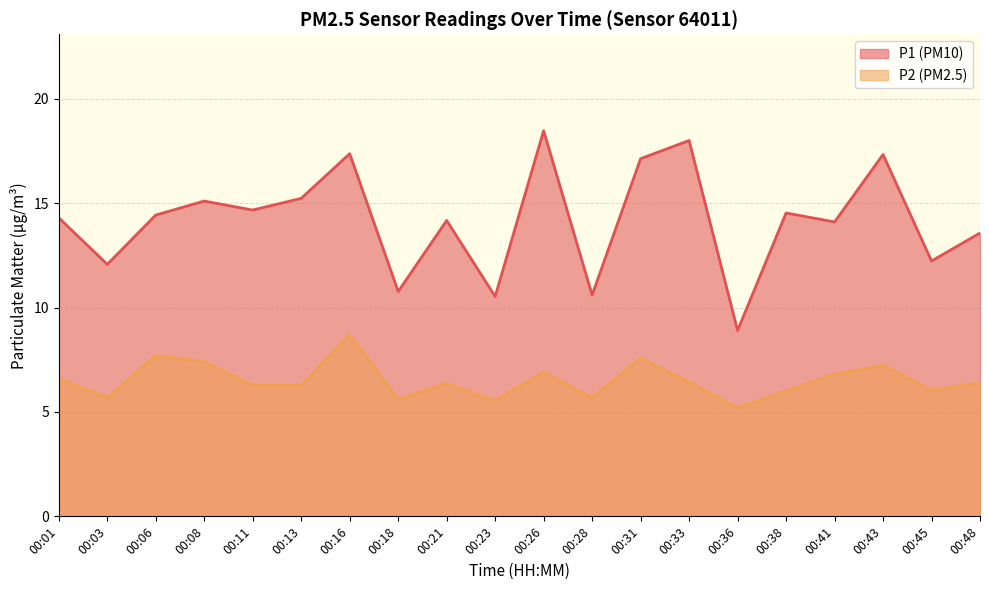

Which has a higher value, 00:21 or 00:23?

00:21